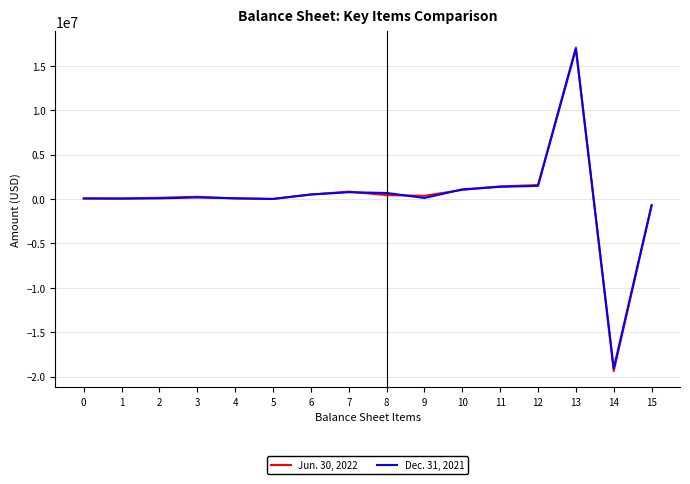

What is the minimum value shown in the chart?

-19378145